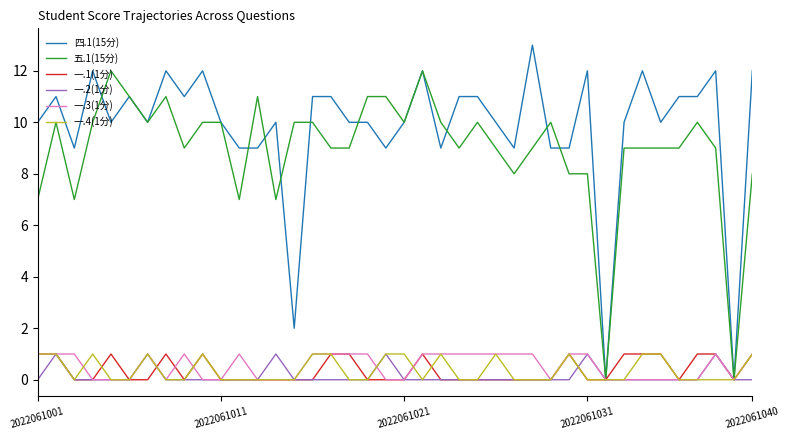

Which series has the largest total across all categories?

四.1(15分)